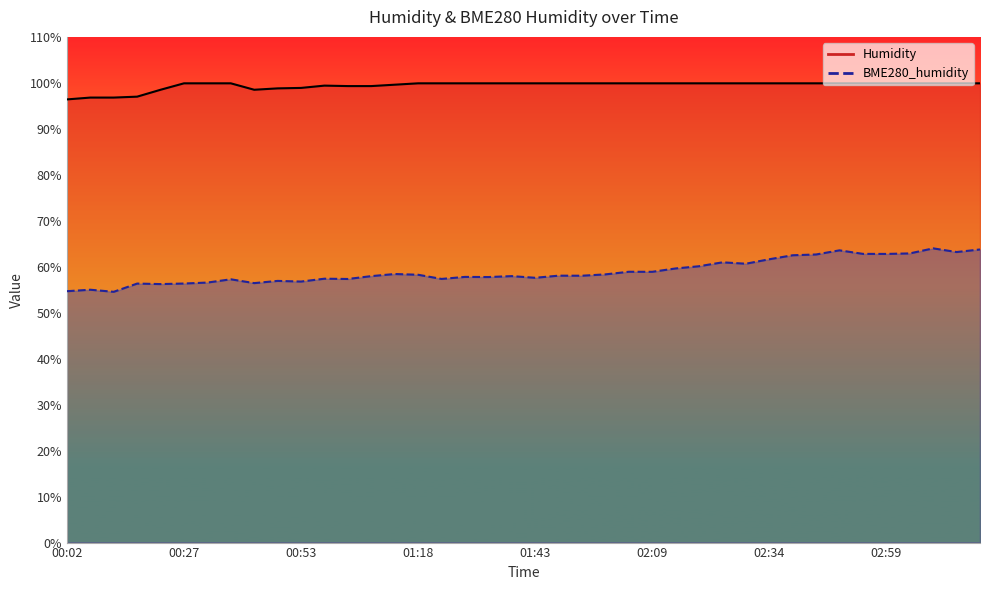

Rank the series by their average value, from highest to lowest.

Humidity, BME280_humidity